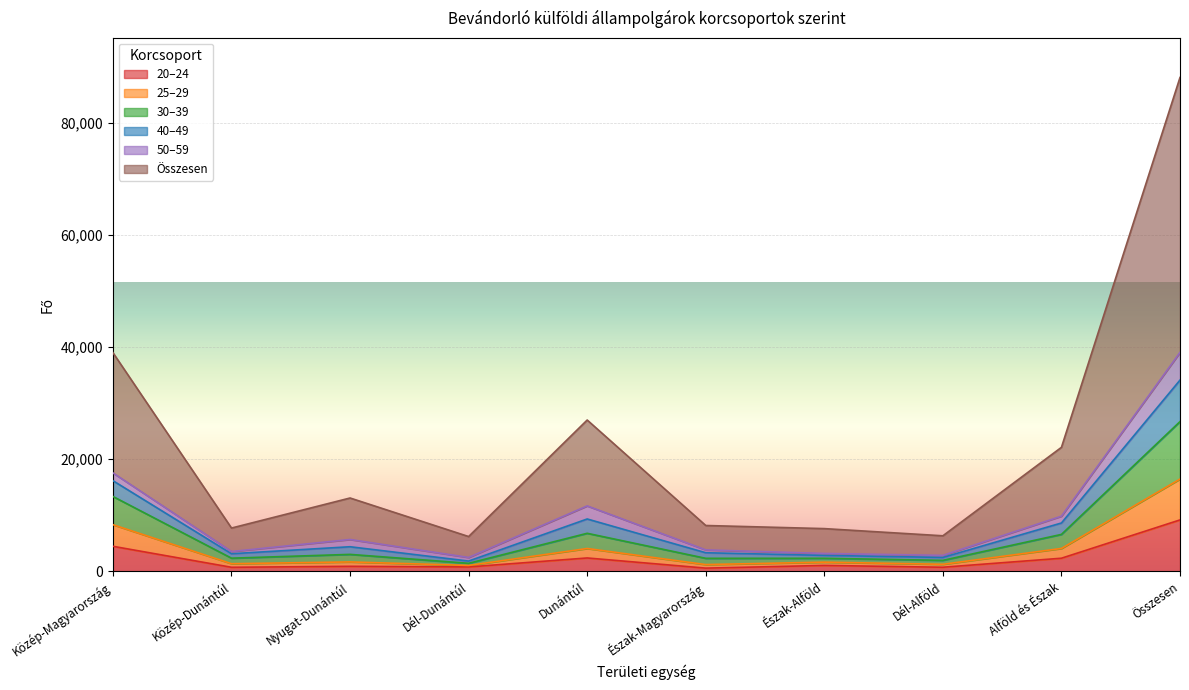

Which category has the highest value in the 20–24 series?

Összesen